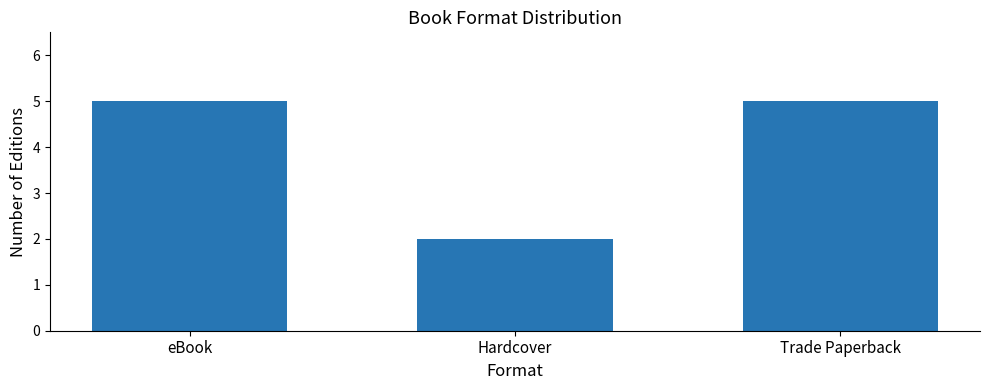

What is the value of the 1st bar from the left?

5